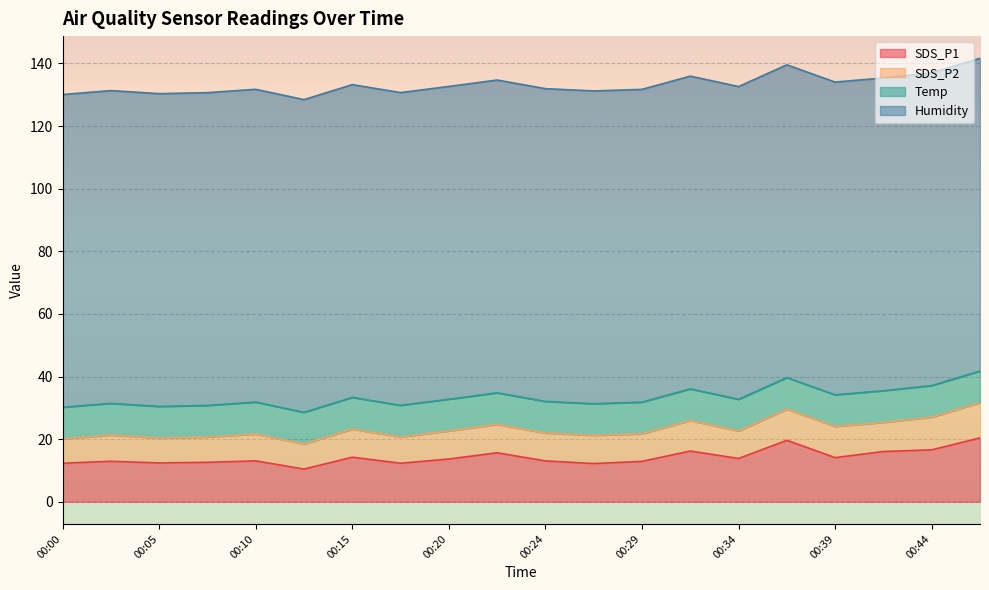

Which series has the largest total across all categories?

Humidity